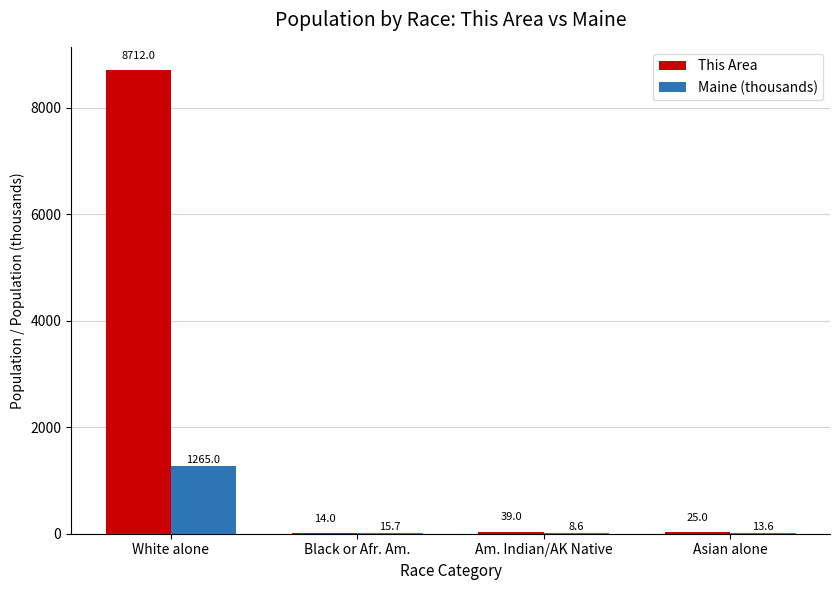

What is the maximum value shown in the chart?

8712.0